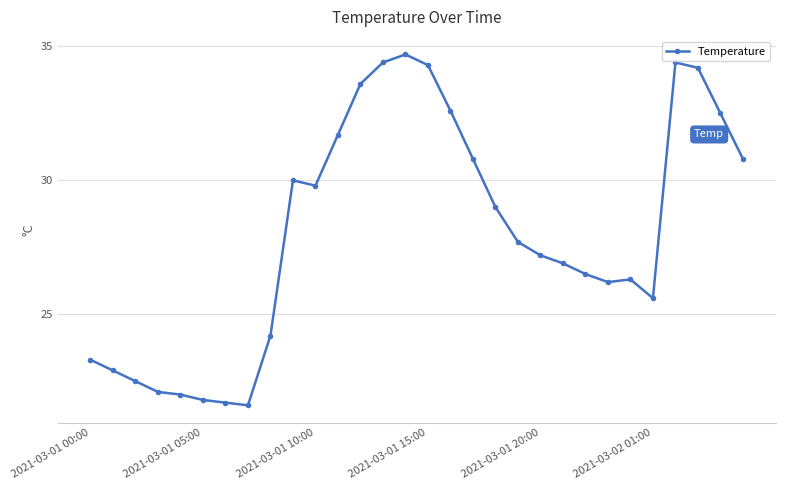

What is the maximum value shown in the chart?

34.7